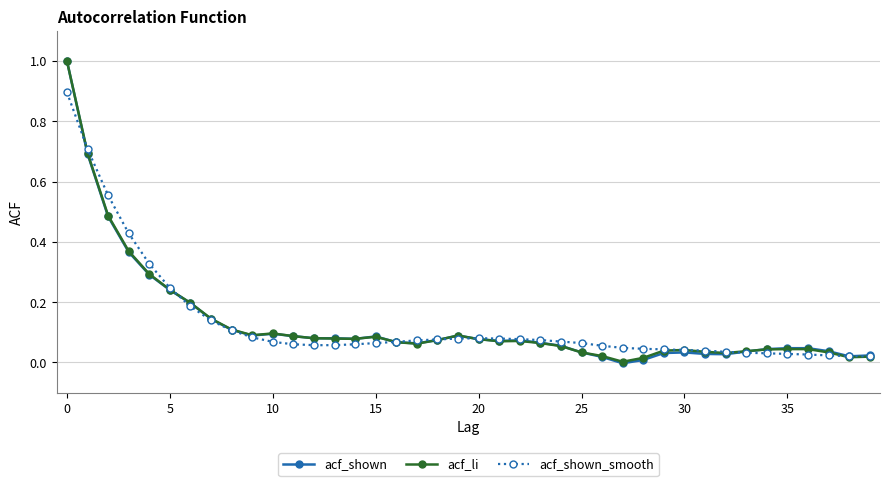

What are all the series names shown in the legend?

acf_shown, acf_li, acf_shown_smooth